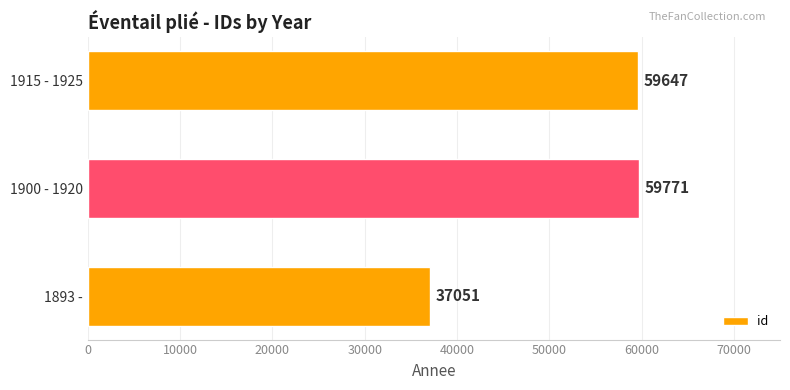

Rank the categories by value from lowest to highest.

1893 -, 1915 - 1925, 1900 - 1920